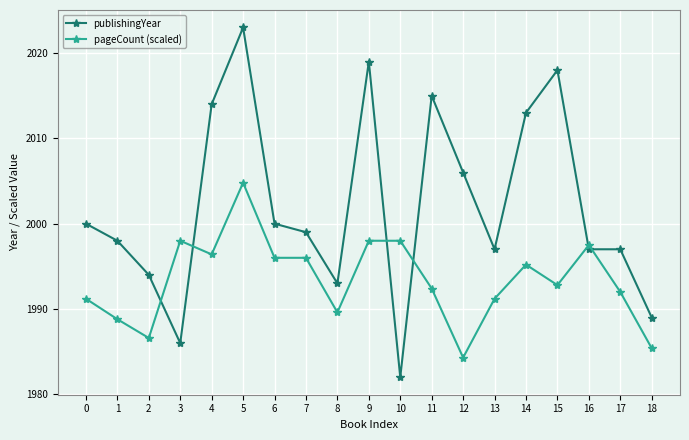

True or false: publishingYear has a value of 2000.0 at 0.

True